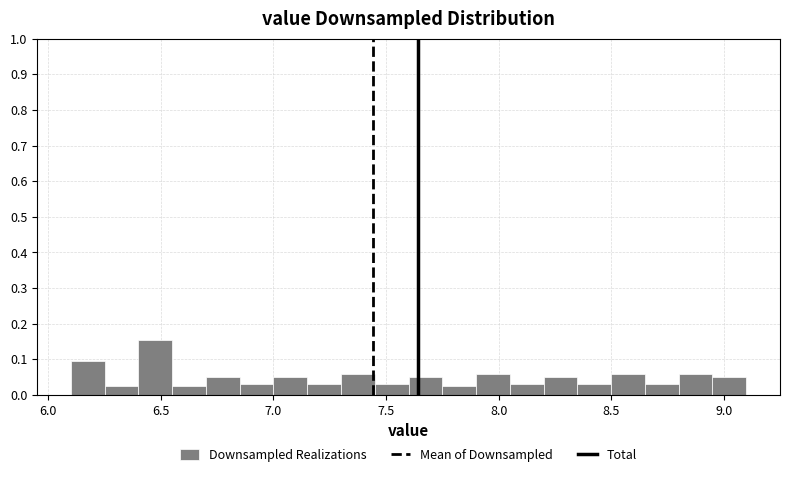

Read against the x-axis, roughly where is the centre of the tallest bar?

6.50